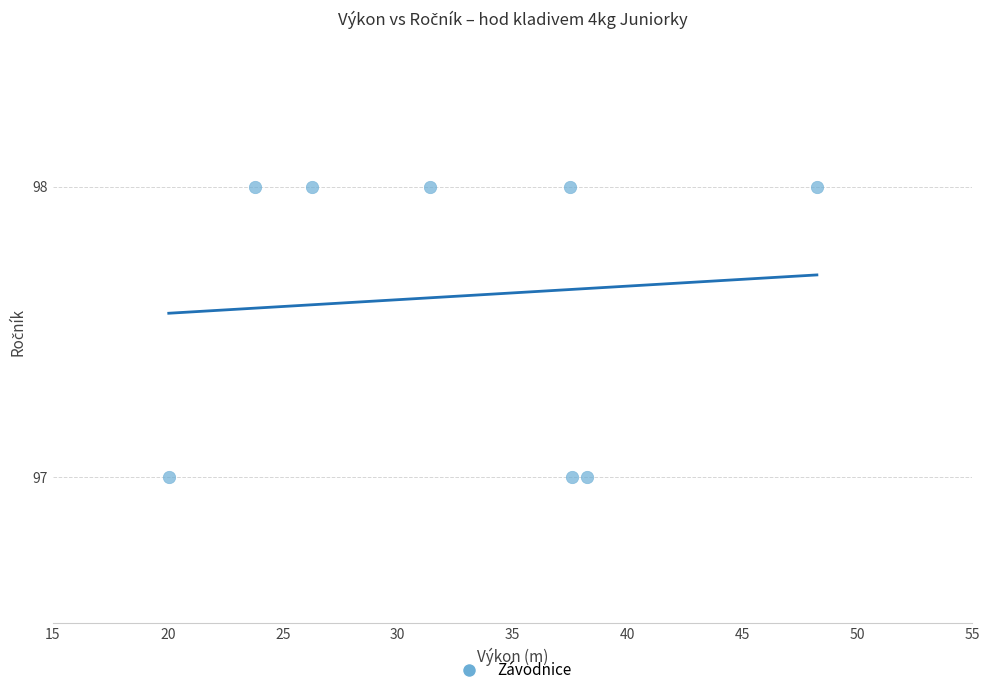

What is the average Y value?

98